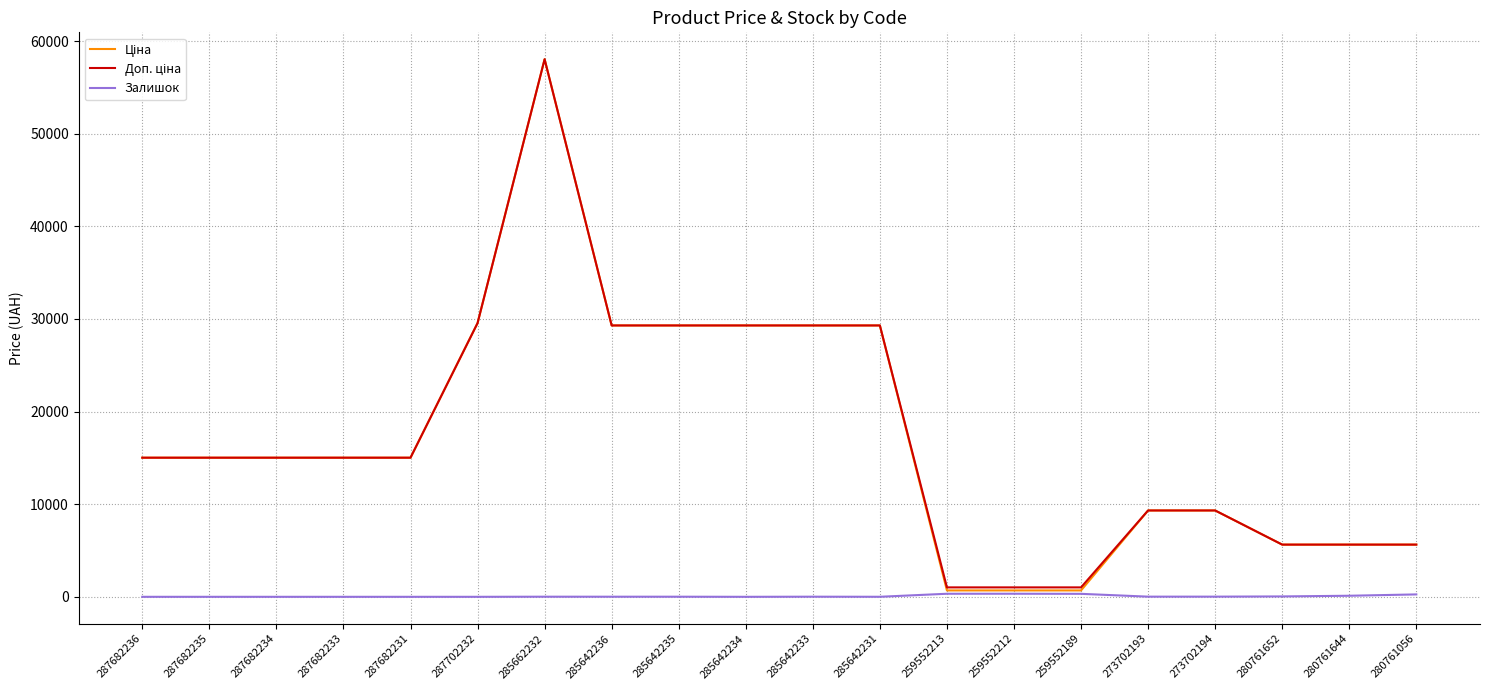

At which category is the sum across all series the highest?

285662232